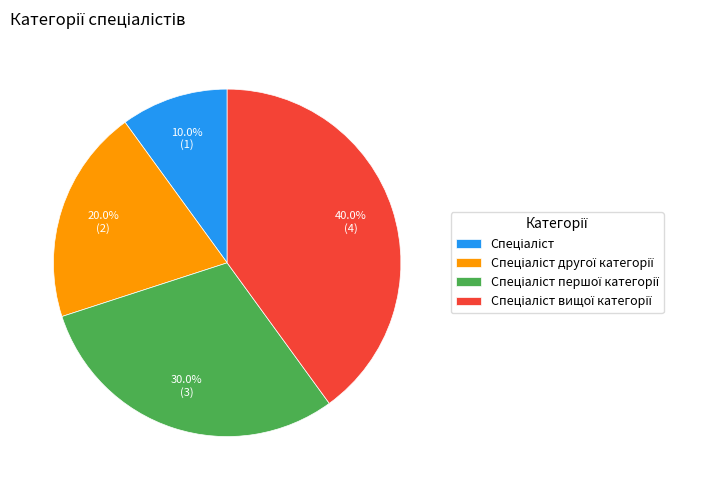

Is there any slice that represents more than half of the pie?

No